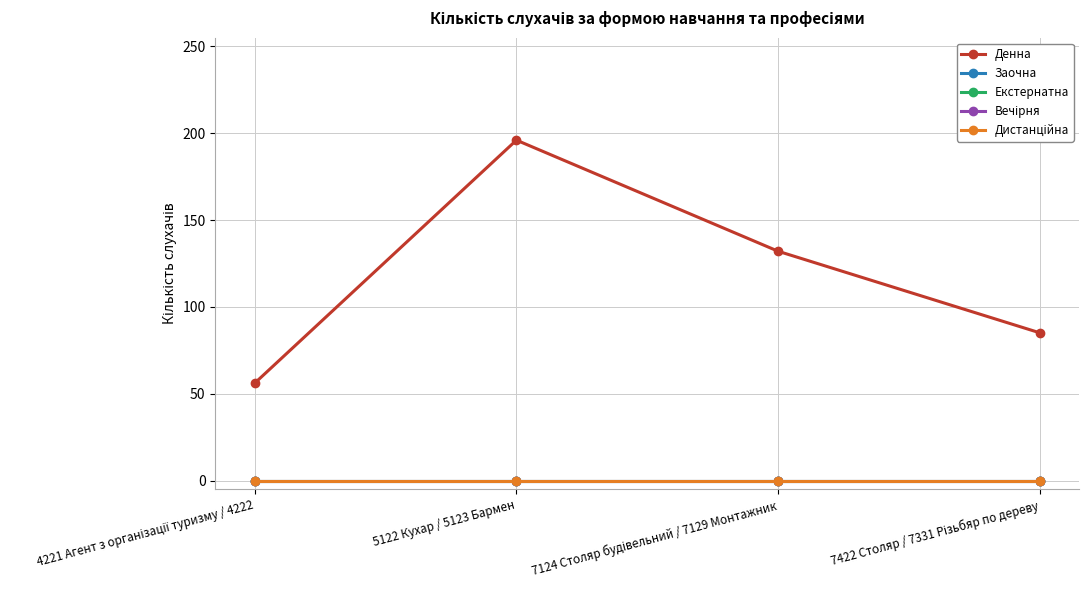

List the series in order of their peak value, highest first.

Денна, Заочна, Екстернатна, Вечірня, Дистанційна